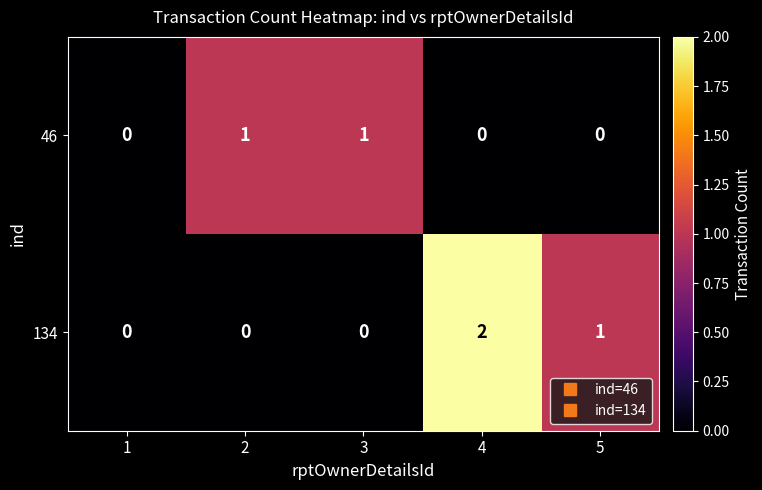

Which series has the largest range (max minus min)?

134